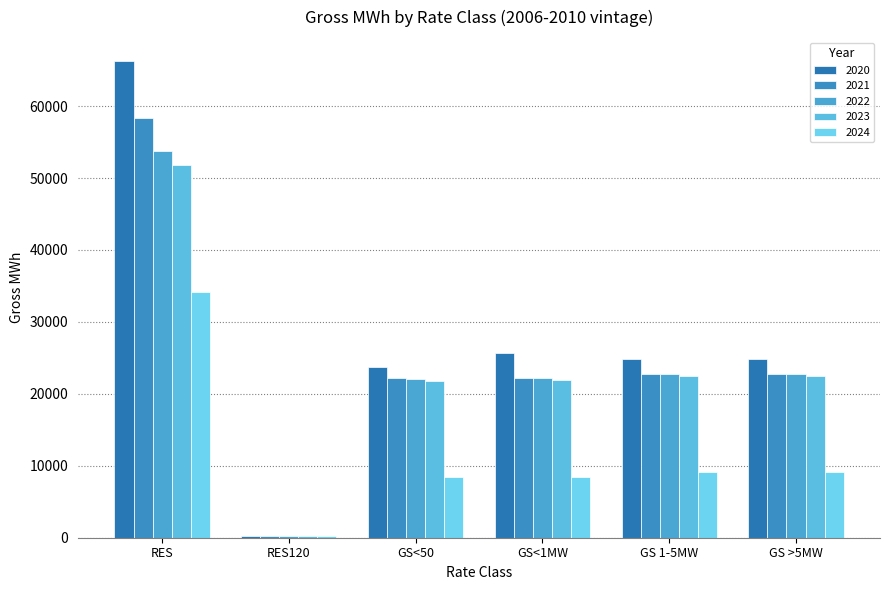

Are the bars horizontal?

No